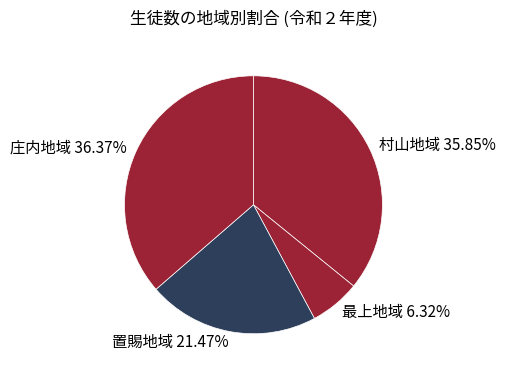

To the nearest percent, what is the difference between the largest and smallest slice percentages?

30%